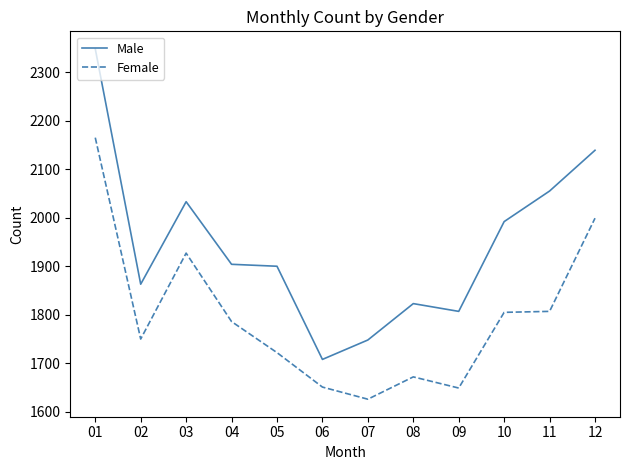

At which category is the sum across all series the highest?

01